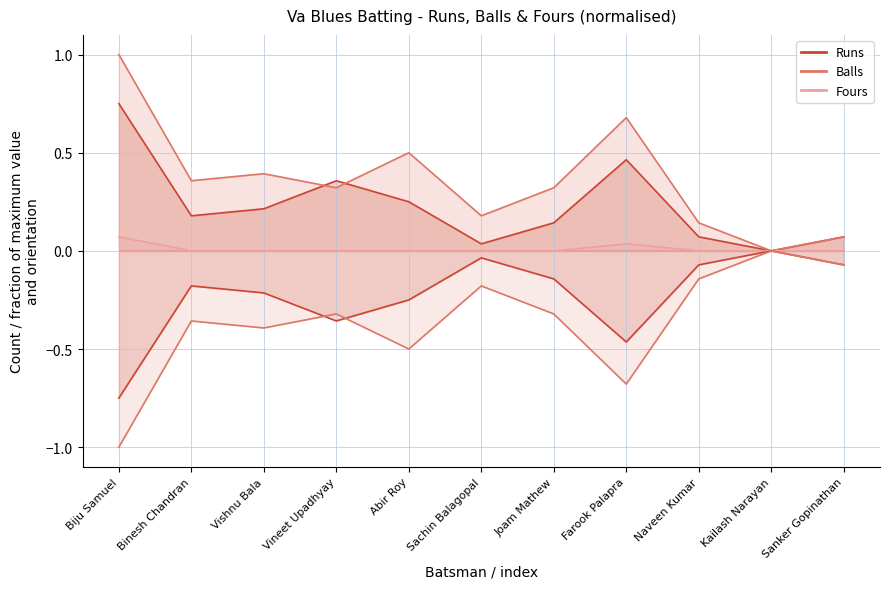

Is it true that Balls equals 0.1 at Sanker Gopinathan?

True